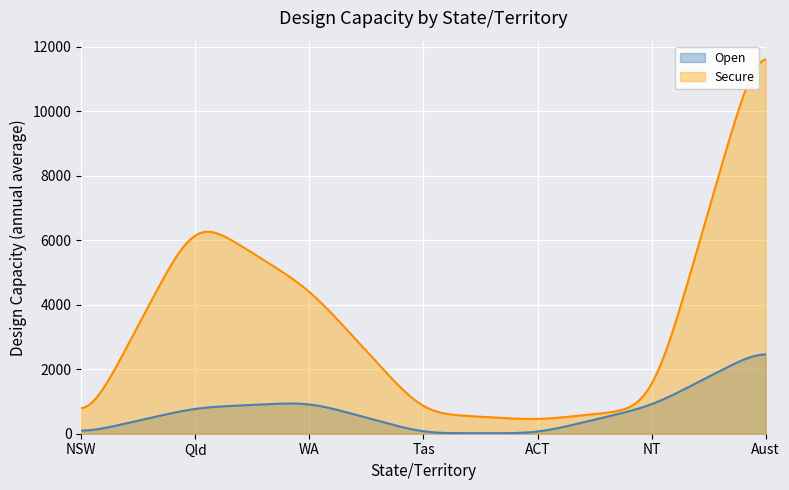

What is the sum of all Secure values?

982587.8